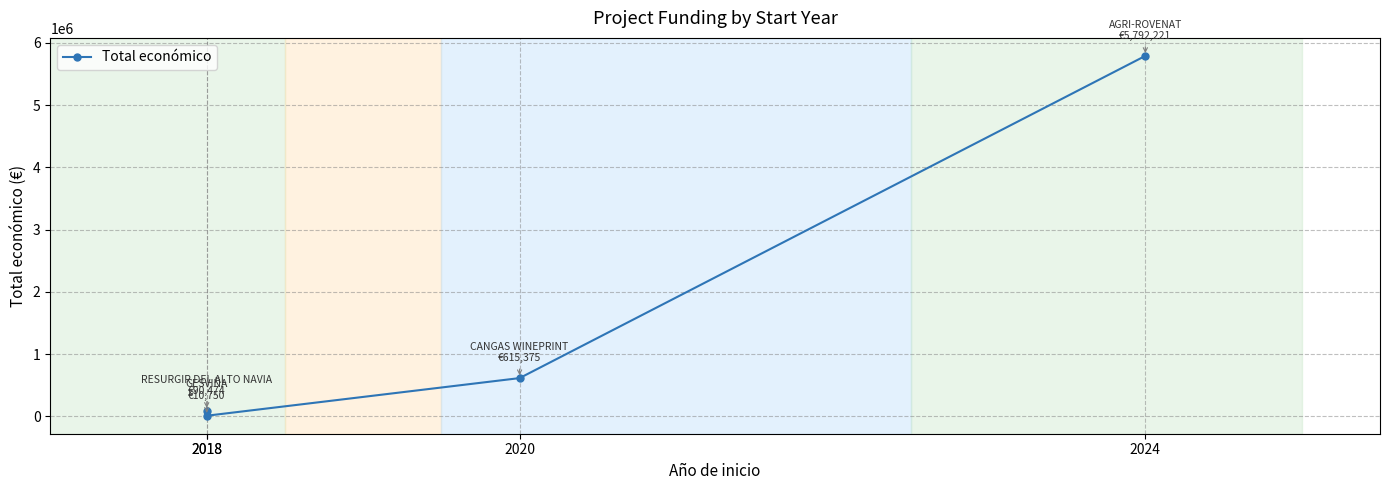

How many values exceed 615375?

1